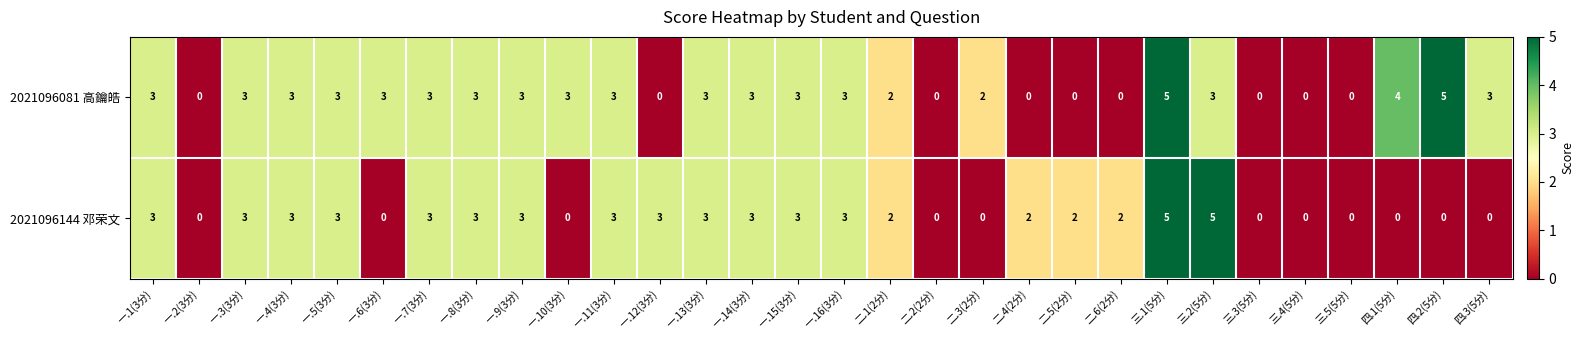

What is the maximum value for 2021096081 高鑰皓?

5